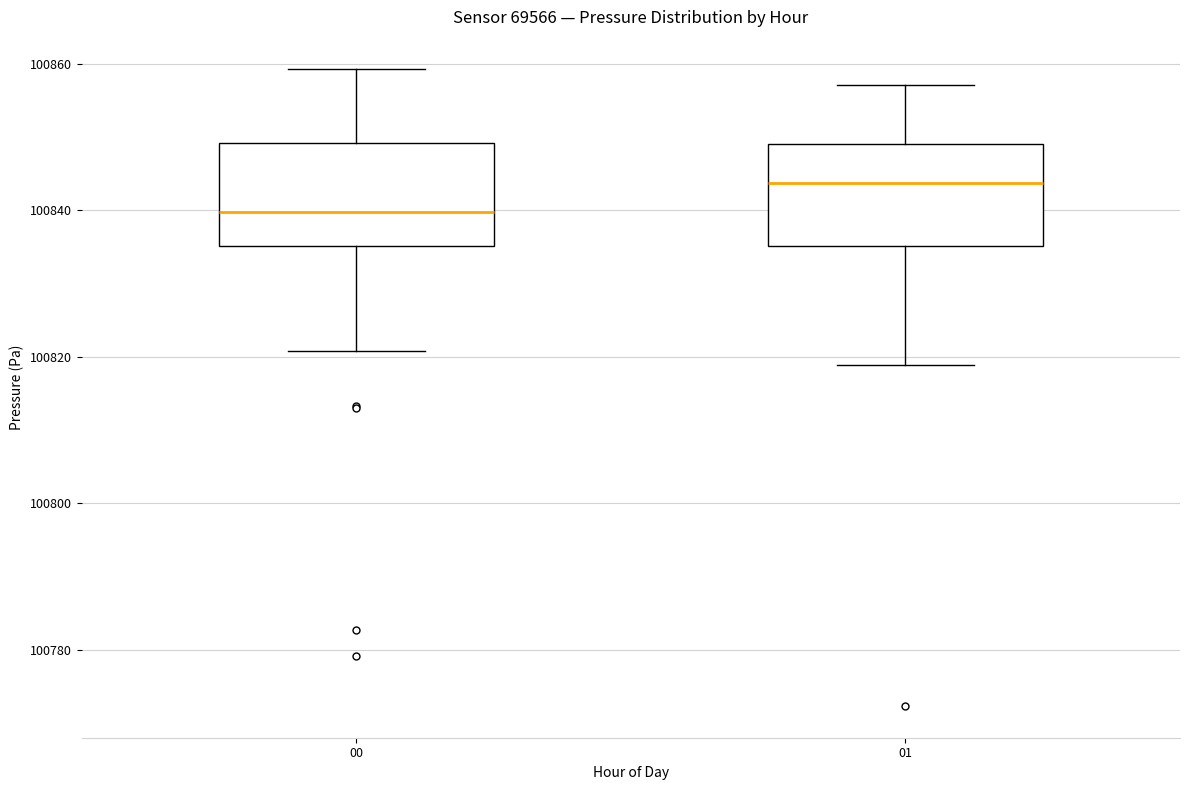

Reading left to right, read every box against the y-axis: the position of its median line, the range the box covers, and the ends of its whiskers. The values are not printed on the chart, so give them approximately, as read against the axis.

00: median 100840, box 100836 to 100850, whiskers 100820 to 100860
01: median 100844, box 100836 to 100850, whiskers 100818 to 100858